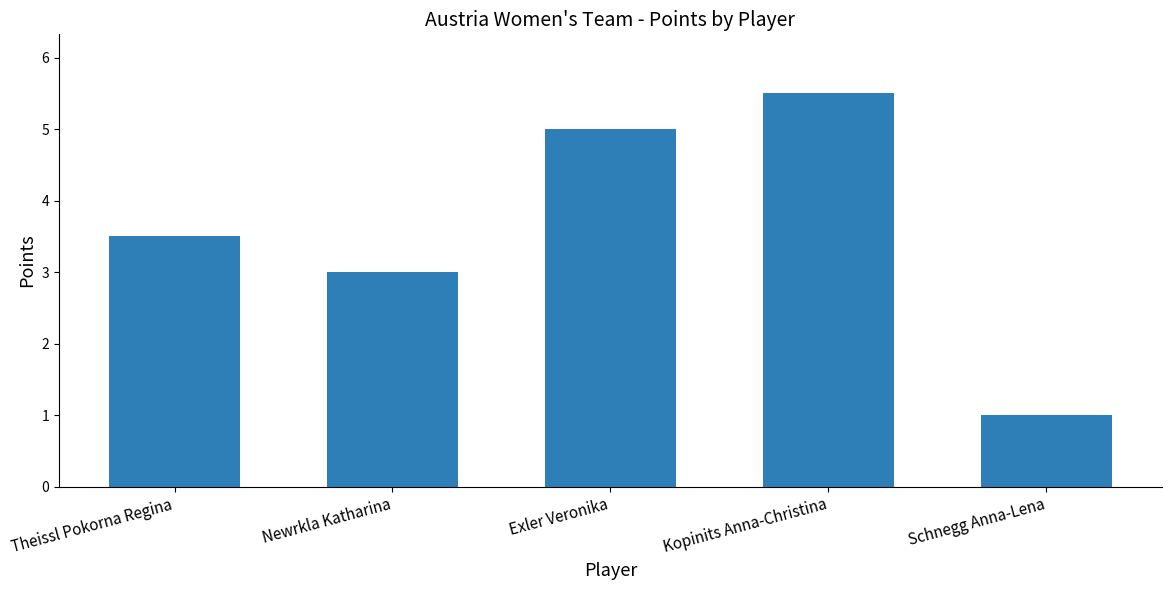

Is it true that the value at Kopinits Anna-Christina is 5.5?

True